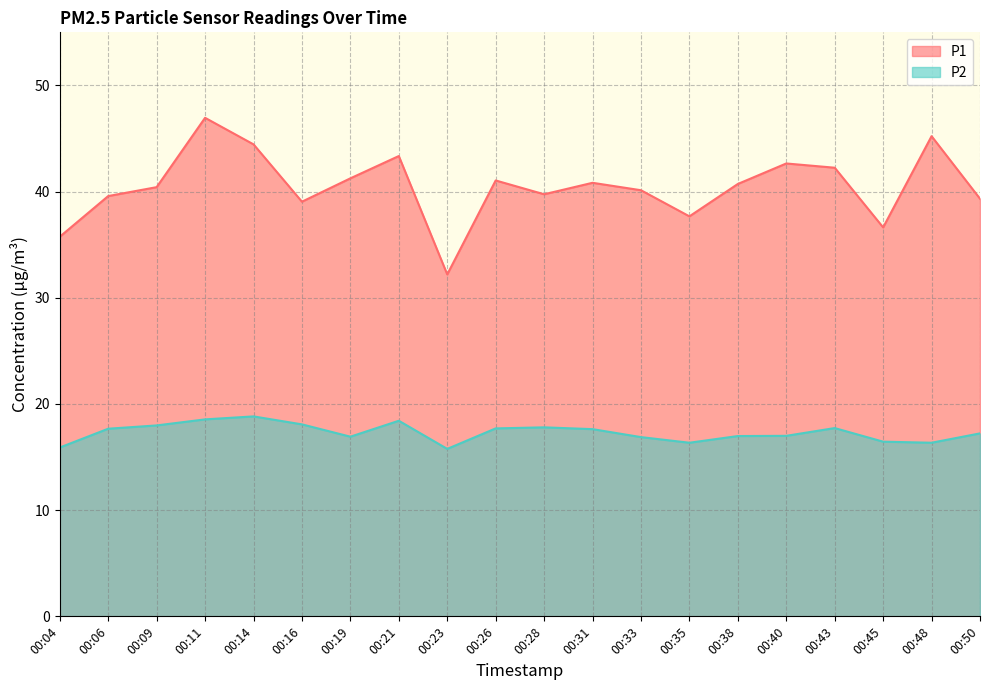

True or false: P2 and P1 intersect in this chart.

False